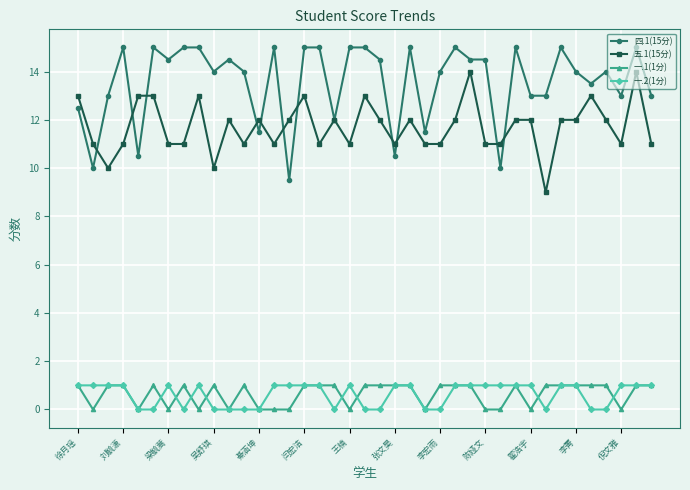

True or false: 五.1(15分) and 一.1(1分) intersect in this chart.

False